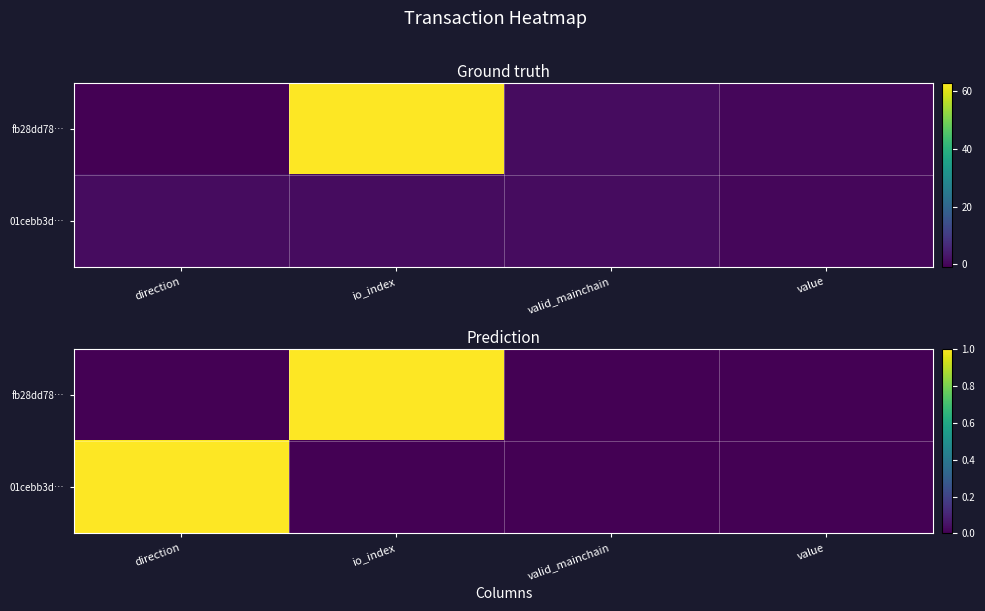

Which series changed the most between io_index and valid_mainchain?

fb28dd78…